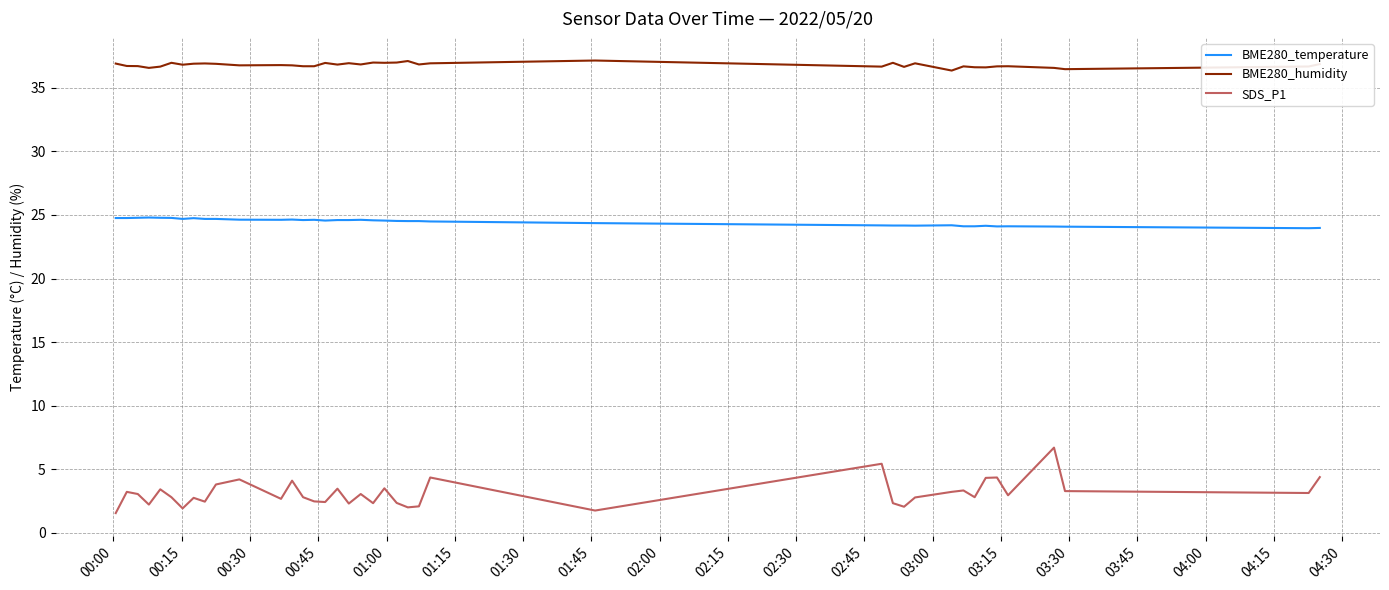

True or false: SDS_P1 and BME280_temperature cross at least once.

False